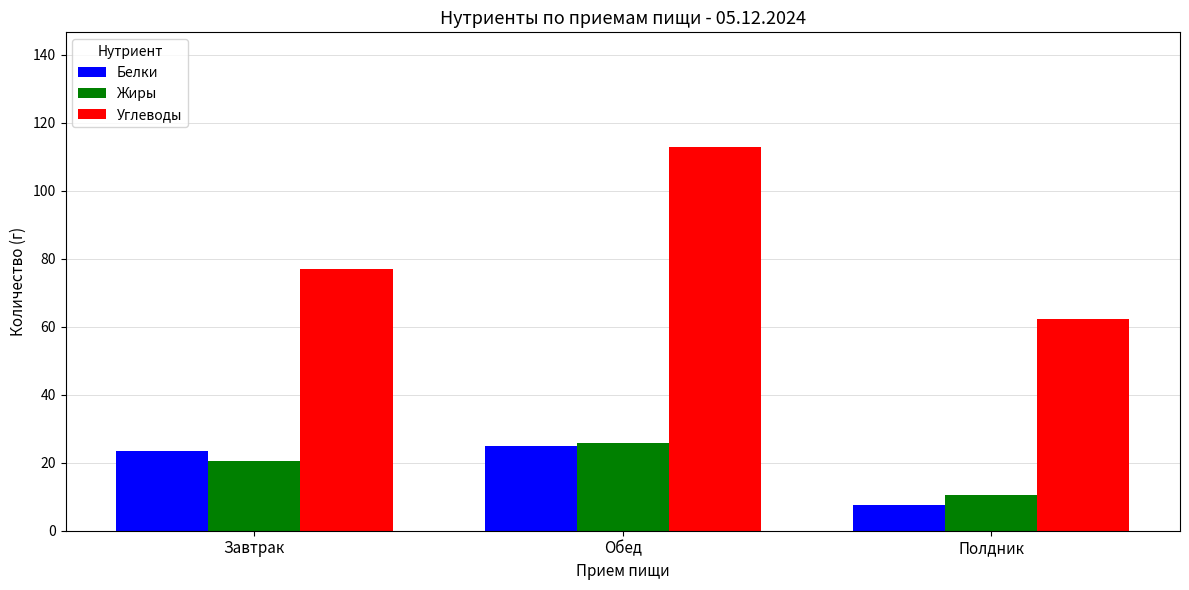

How many series are shown in this chart?

3